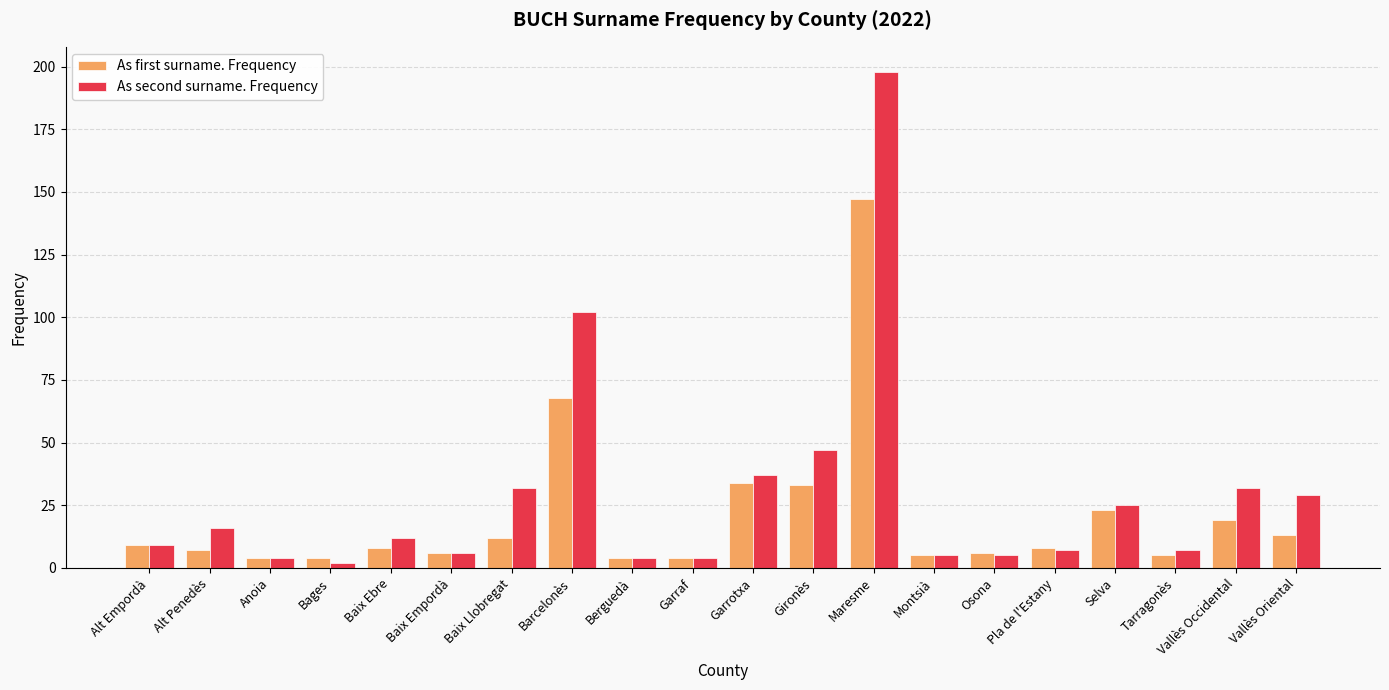

What is the value of the As second surname. Frequency bar at the 6th from the left?

6